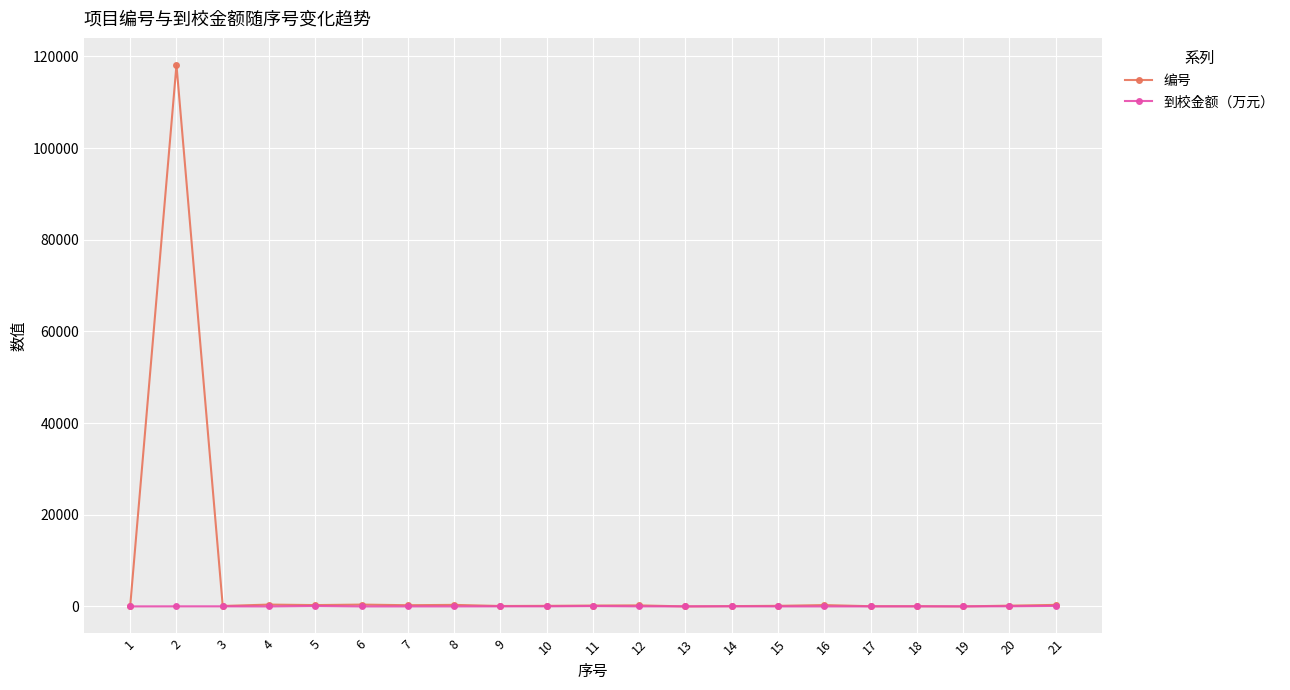

How many data points does each series have?

21